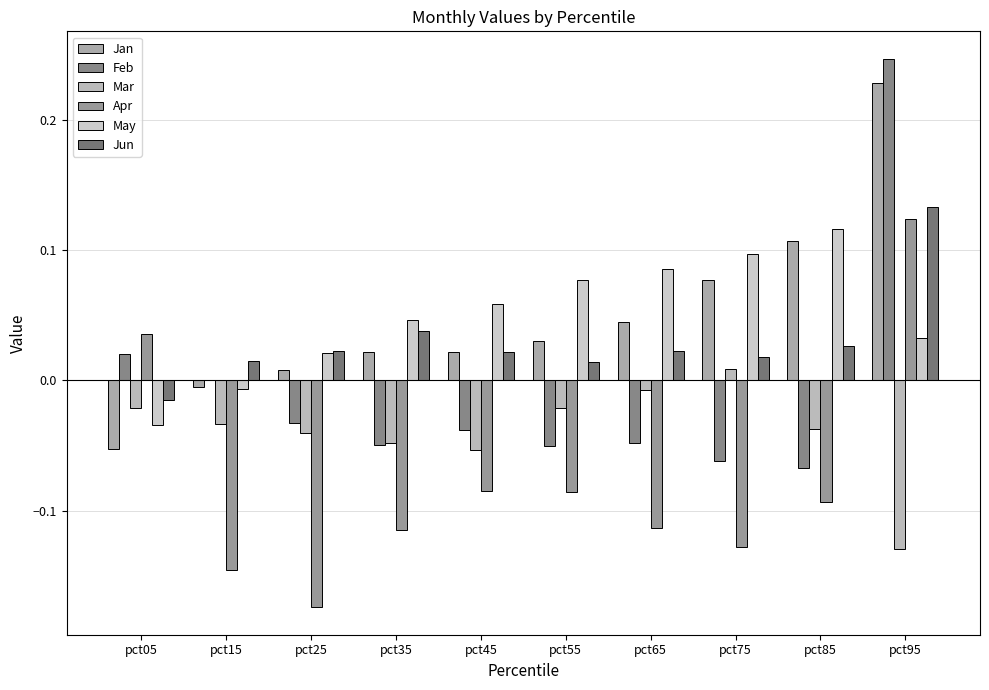

What is the approximate value of Apr at pct75?

-0.1